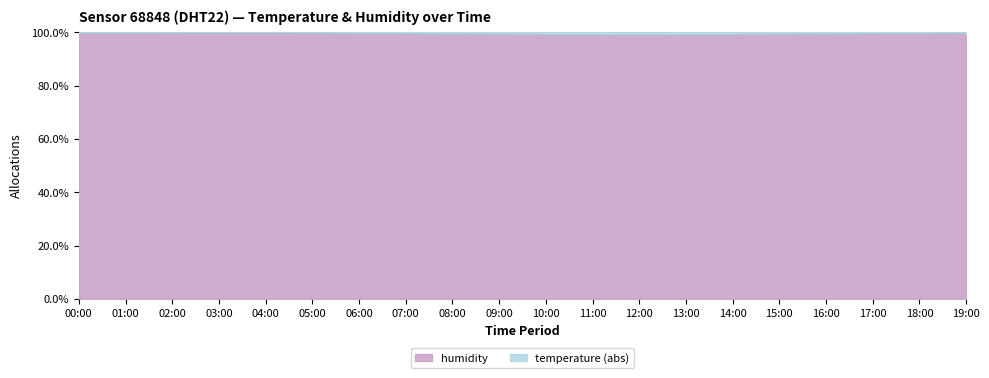

Count the number of values greater than 99.

15